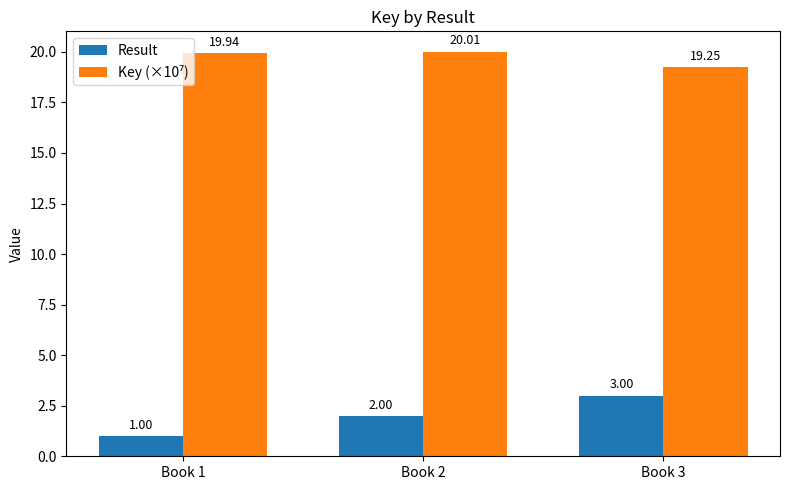

Does the chart contain any negative values?

No